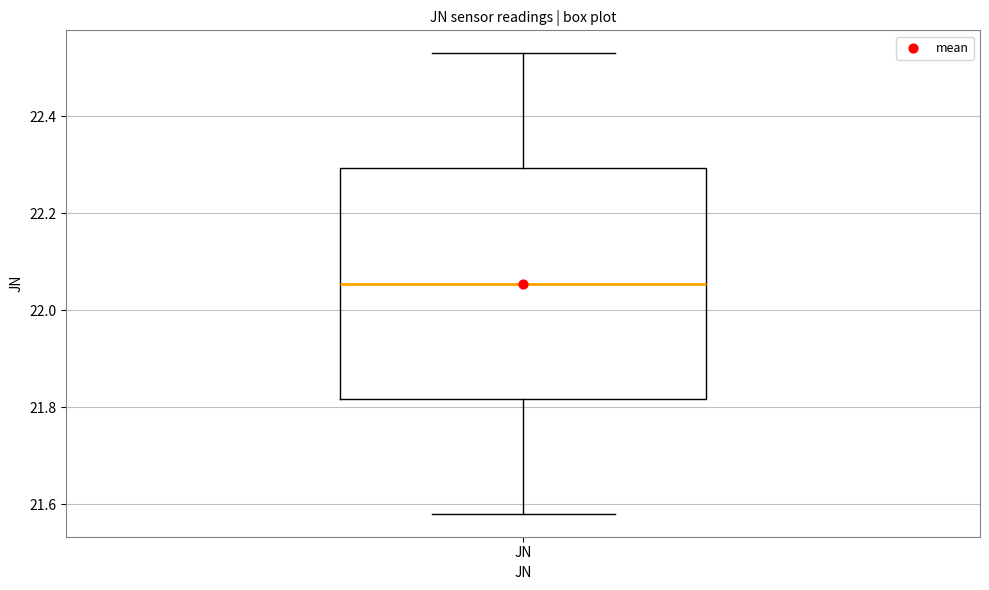

Read this box plot against the y-axis: the position of the median line, the range covered by the box, and the ends of both whiskers. The values are not printed on the chart, so give them approximately, as read against the axis.

median 22.06, box 21.82 to 22.30, whiskers 21.58 to 22.54